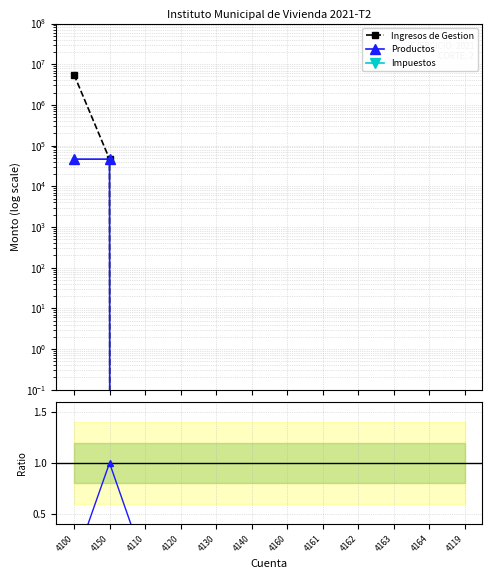

At 4100, list the series in order from largest to smallest.

Ingresos de Gestion, Productos, Impuestos